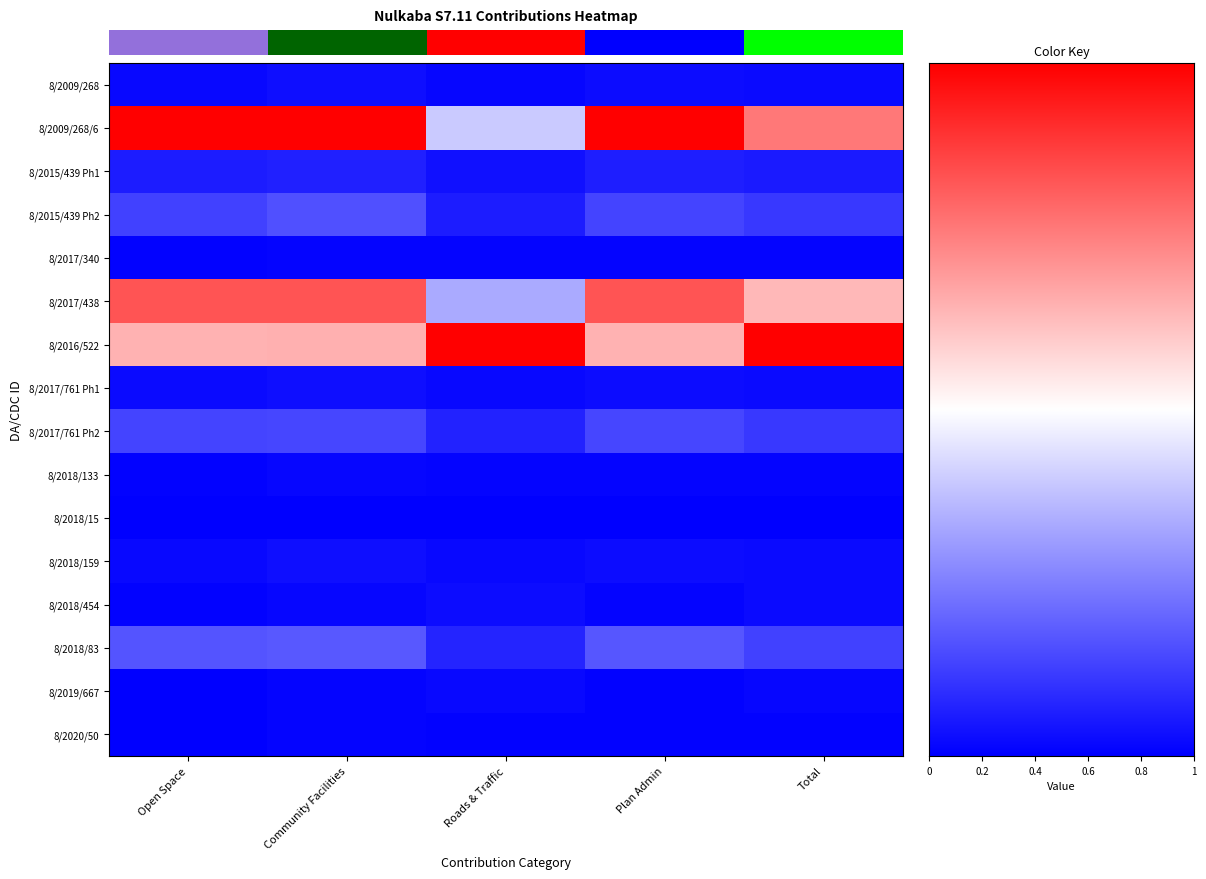

At which category is the sum across all series the highest?

Community Facilities